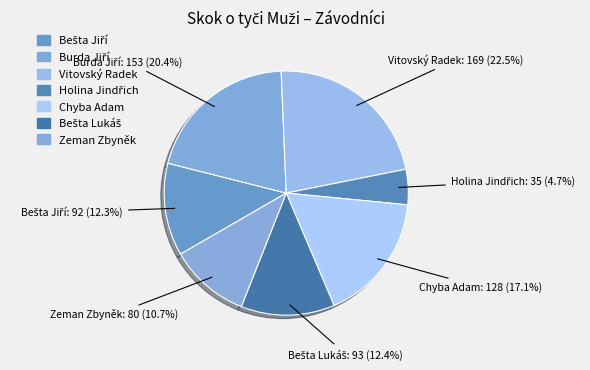

Does Chyba Adam account for over 50% of the chart?

No